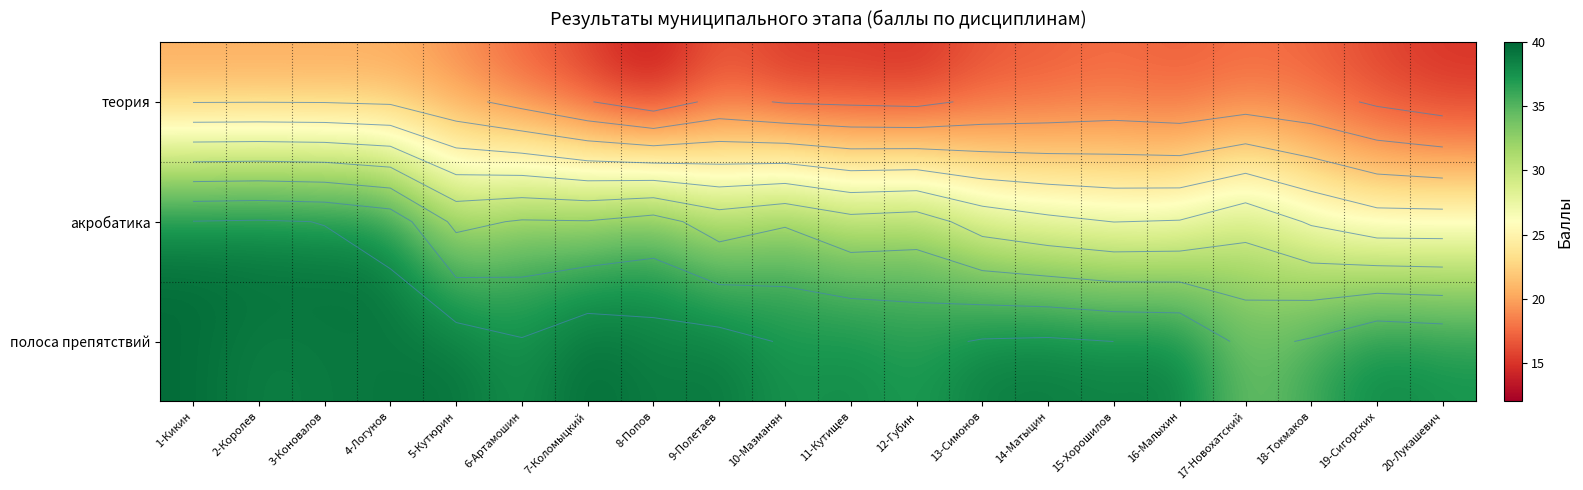

Which series changed the most between 7-Коломыцкий and 16-Малыхин?

акробатика